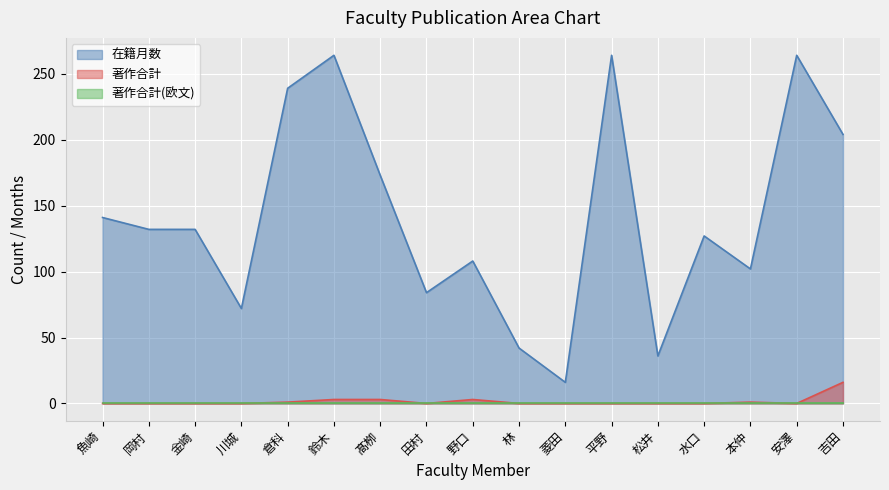

What is the total value across all series at 松井?

36